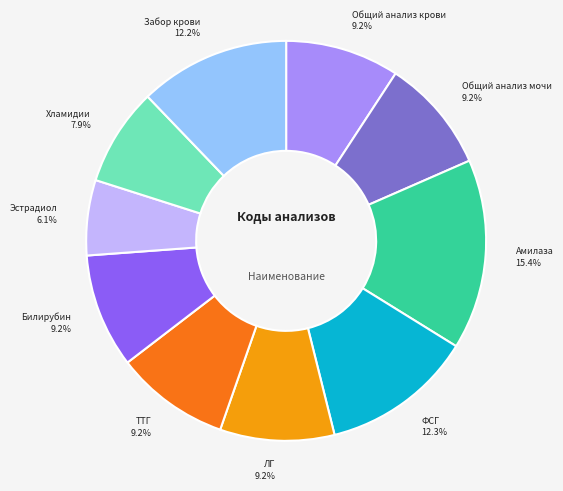

Count the number of slices in the pie.

10